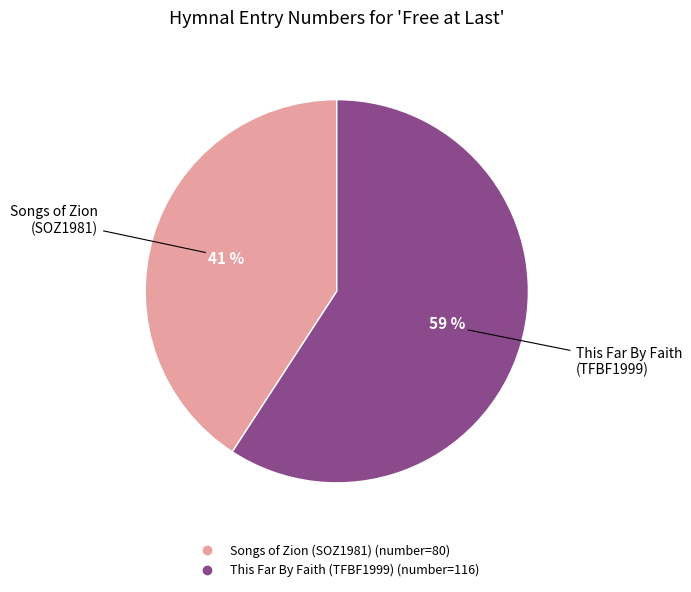

Count the number of slices in the pie.

2